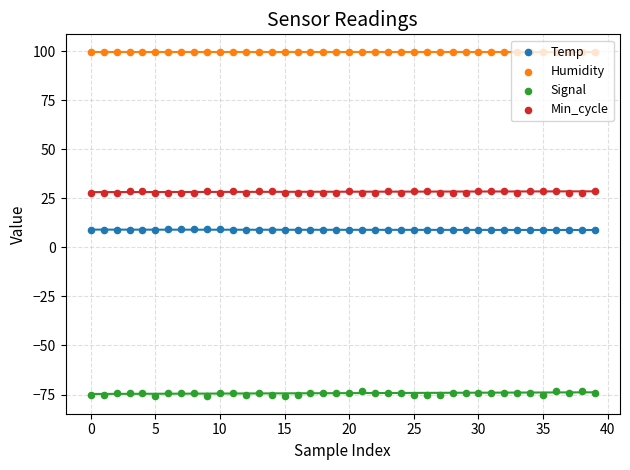

Is the value of Temp at 25 greater than the value of Min_cycle at 23?

No